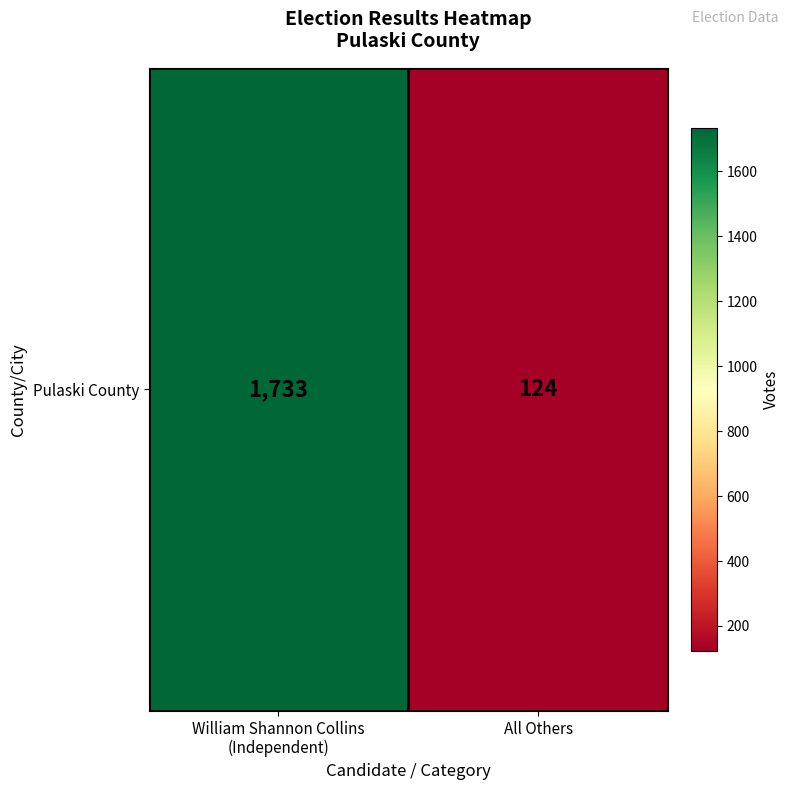

Reading left to right, transcribe all the data shown in this chart.

1733	124